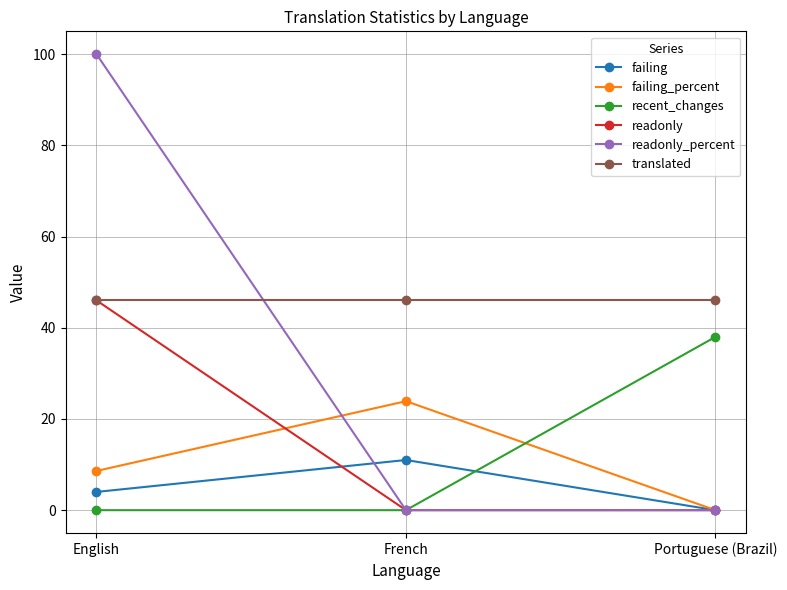

At which label is failing_percent closest to 11?

English